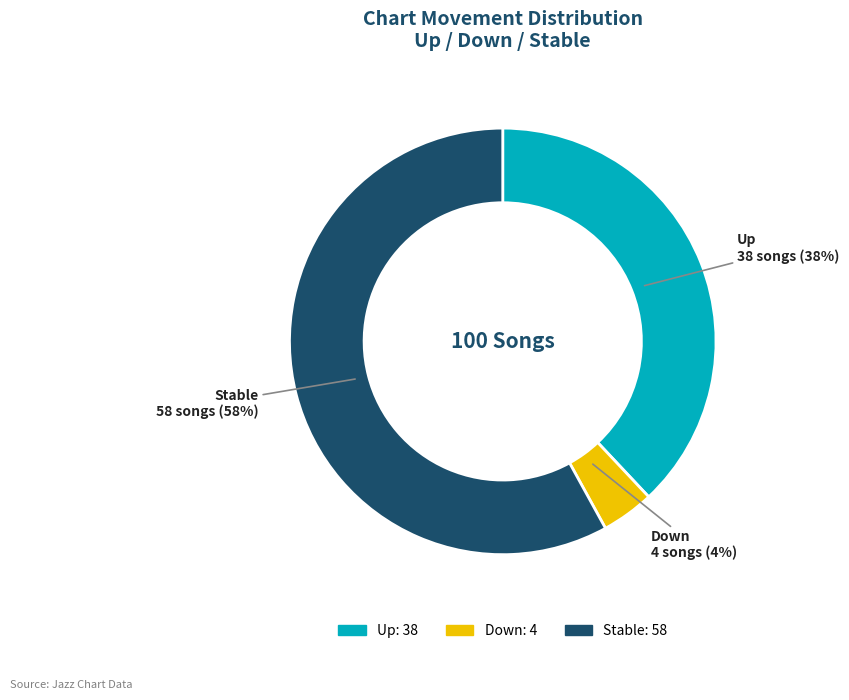

The Stable slice represents 58% of the pie. True or false?

True